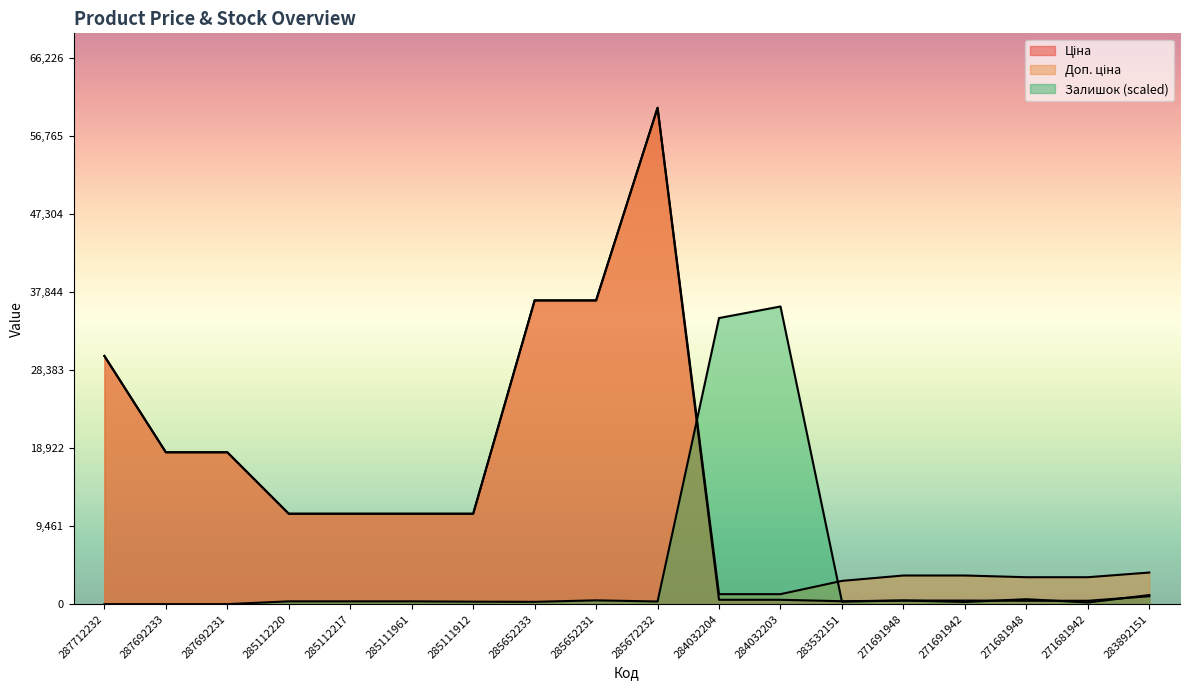

At which category is the sum across all series the highest?

285672232